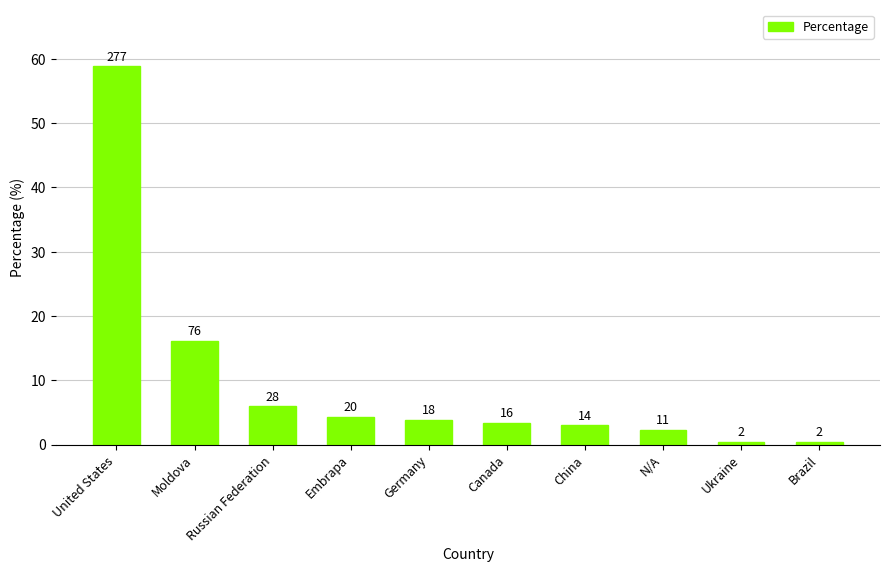

How many bars are there in total?

10